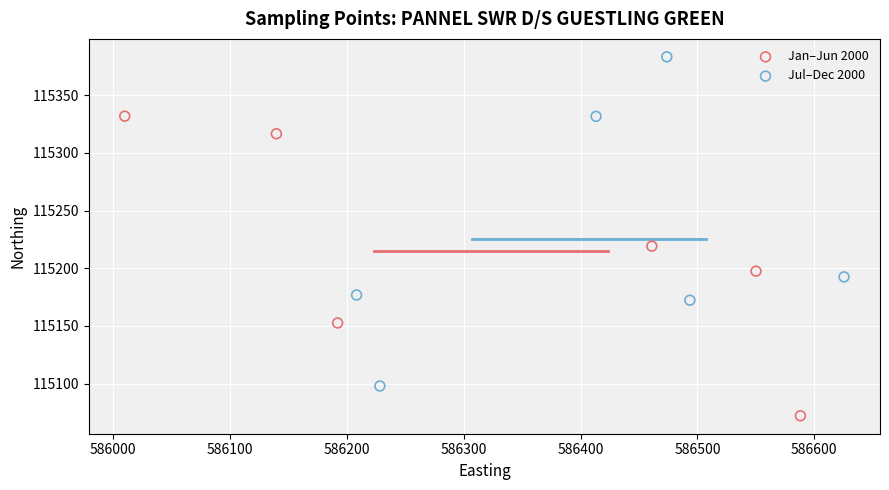

Which series contains the highest Y value?

Jul–Dec 2000